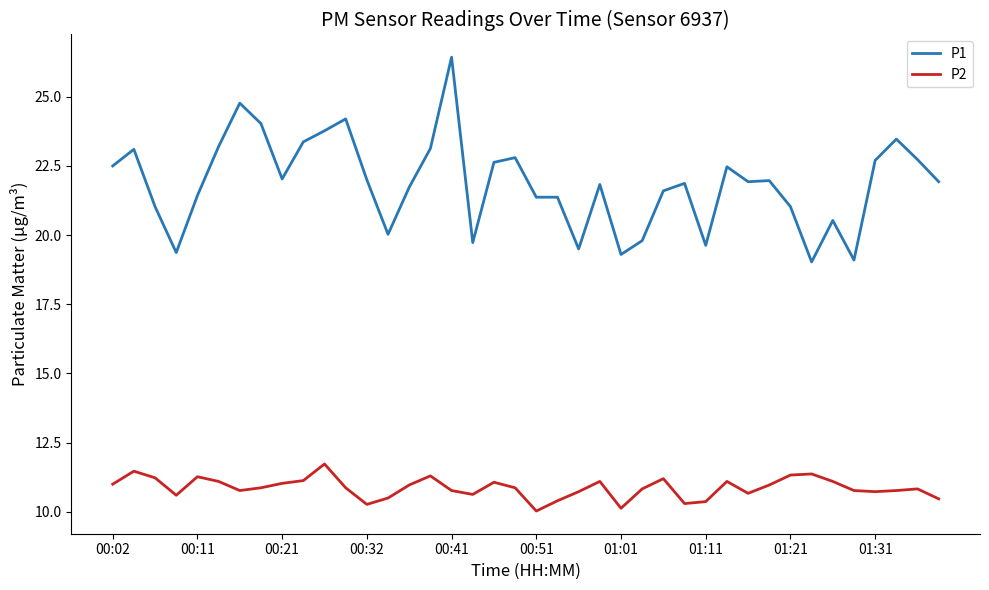

True or false: P1 and P2 intersect in this chart.

False